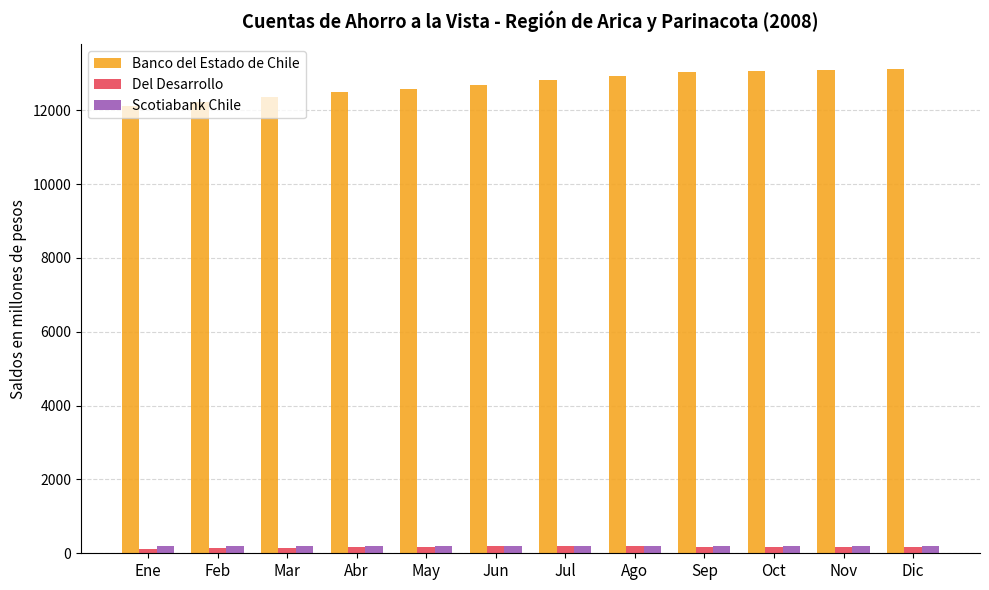

What is the value of the Del Desarrollo bar at the 12th from the left?

161